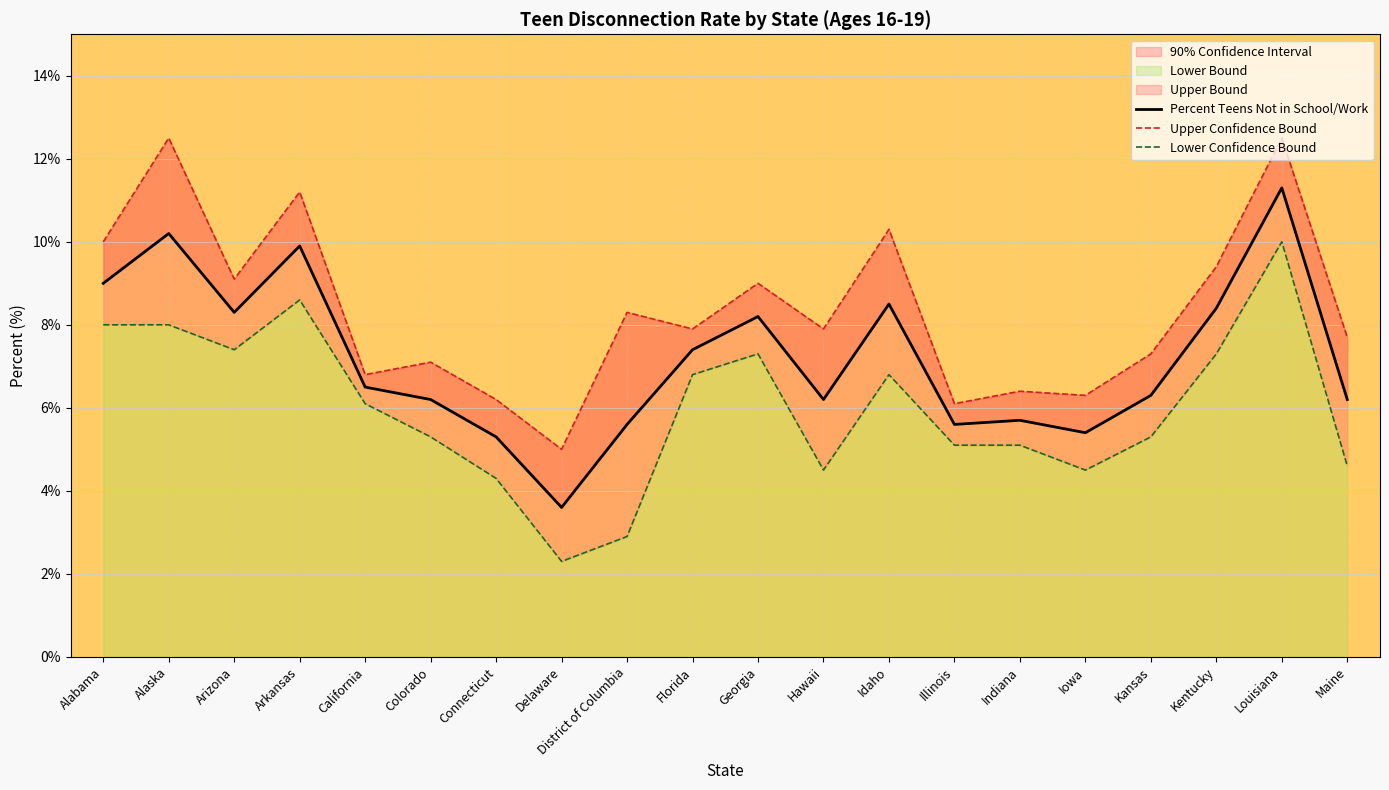

True or false: Percent Teens Not in School/Work and Upper Confidence Bound intersect in this chart.

False